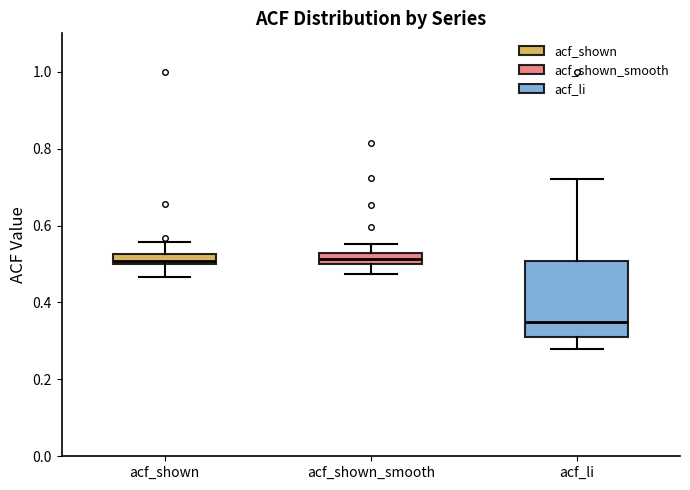

Where is the upper edge of the box for acf_li on the y-axis? The values are not printed on the chart, so give them approximately, as read against the axis.

0.50